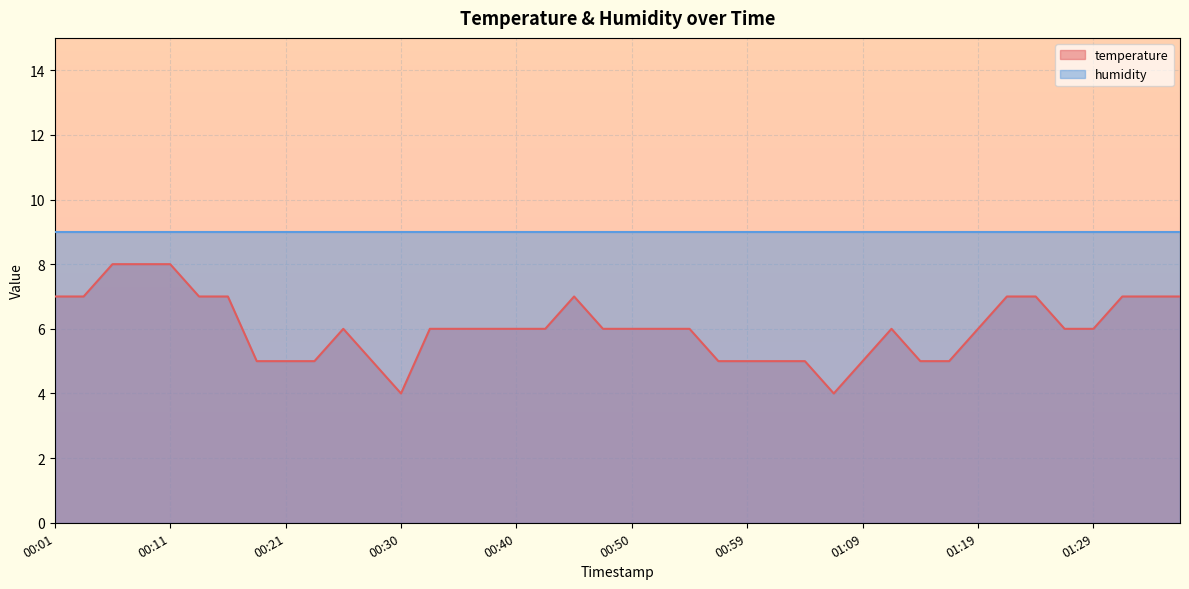

What position from the left is 01:36?

40